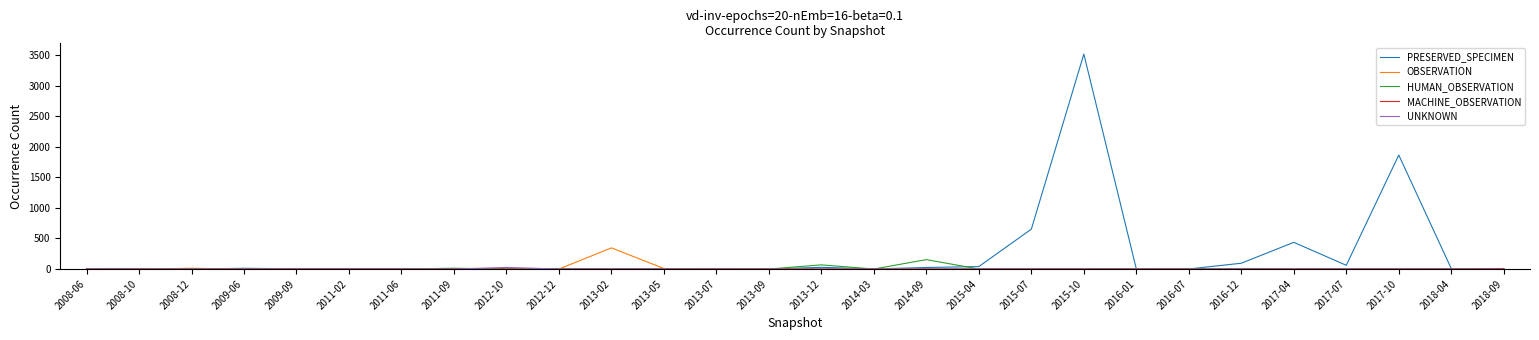

Which series has the largest total across all categories?

PRESERVED_SPECIMEN